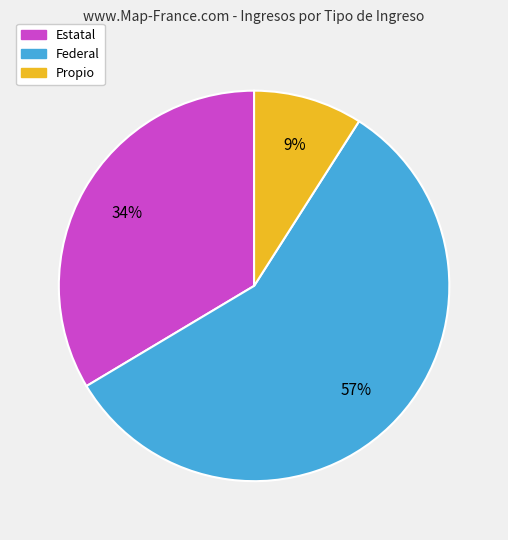

Approximately how many times larger is the value at Estatal compared to Federal?

0.6